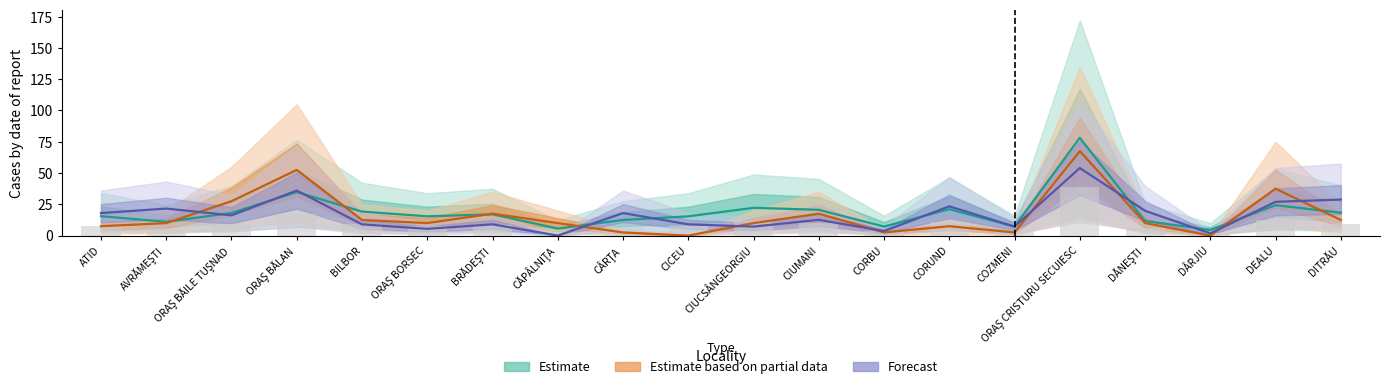

At how many categories does at least one series exceed 76?

1